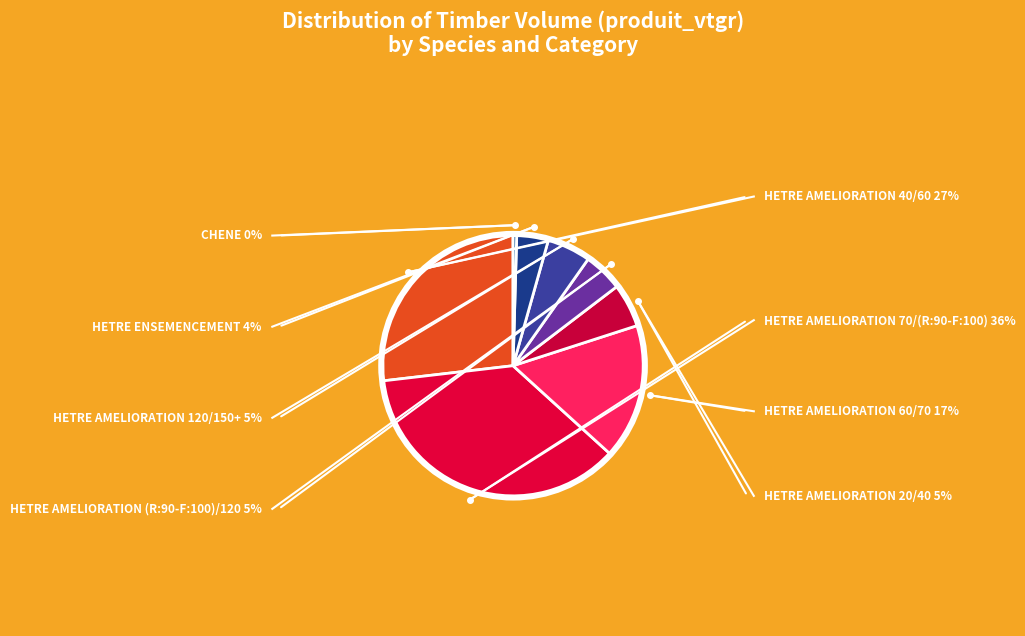

Which category has the smallest portion of the pie?

CHENE